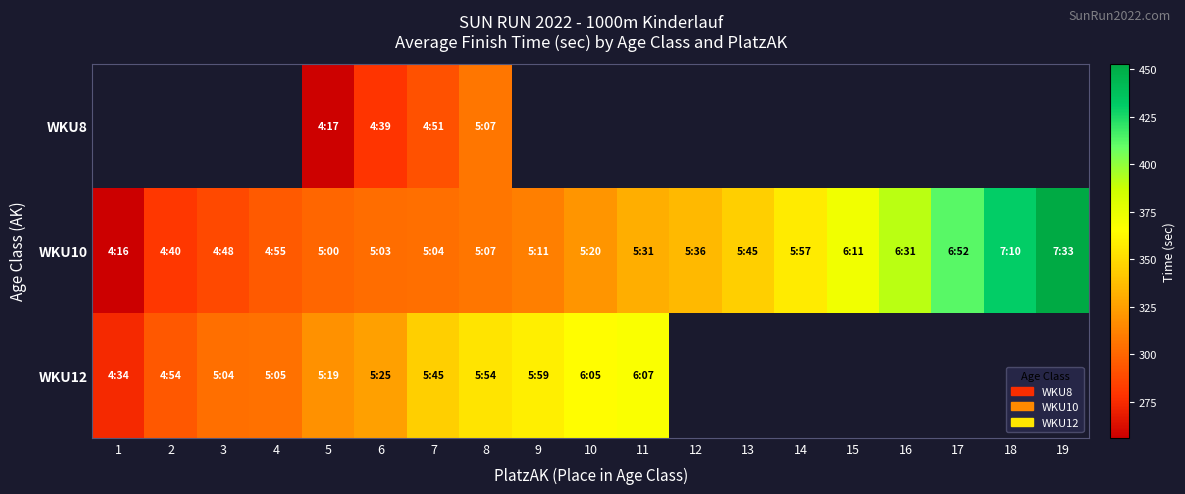

Which series has the largest total across all categories?

WKU10